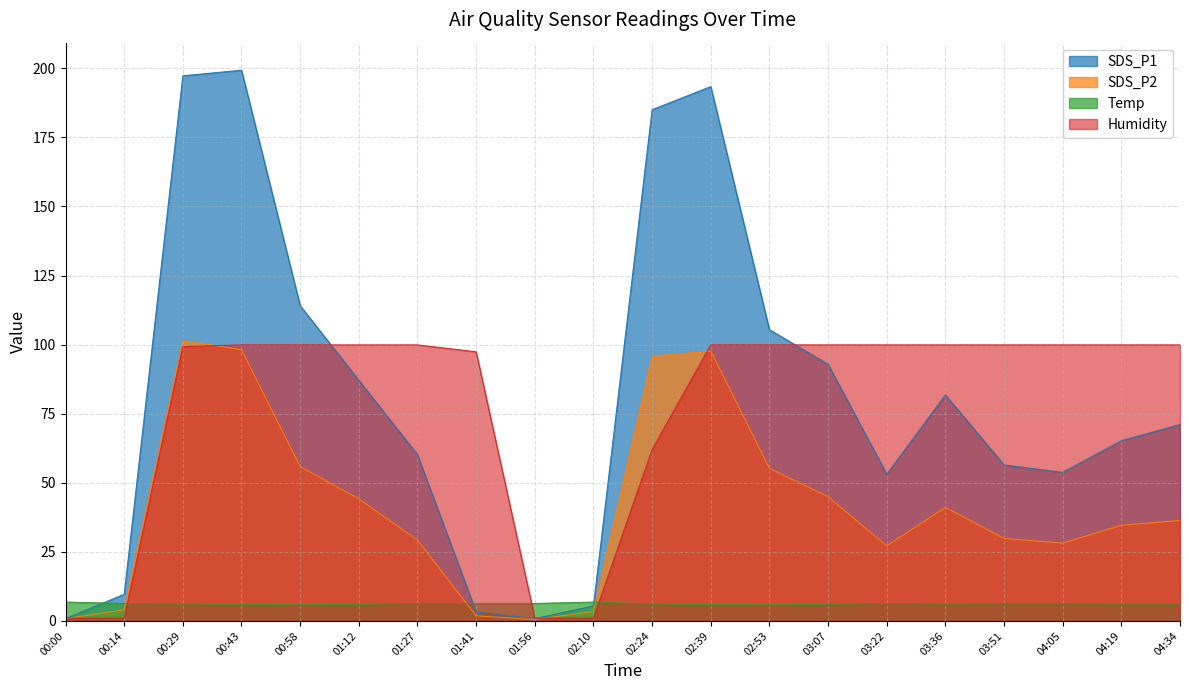

Rank the series by their maximum value, from lowest to highest.

Temp, Humidity, SDS_P2, SDS_P1